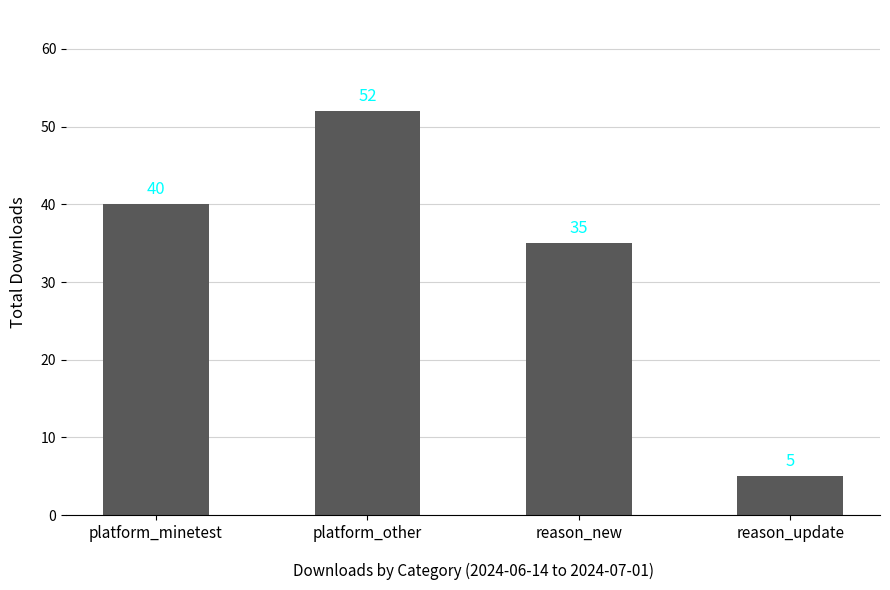

True or false: the data shows 7 at reason_update.

False